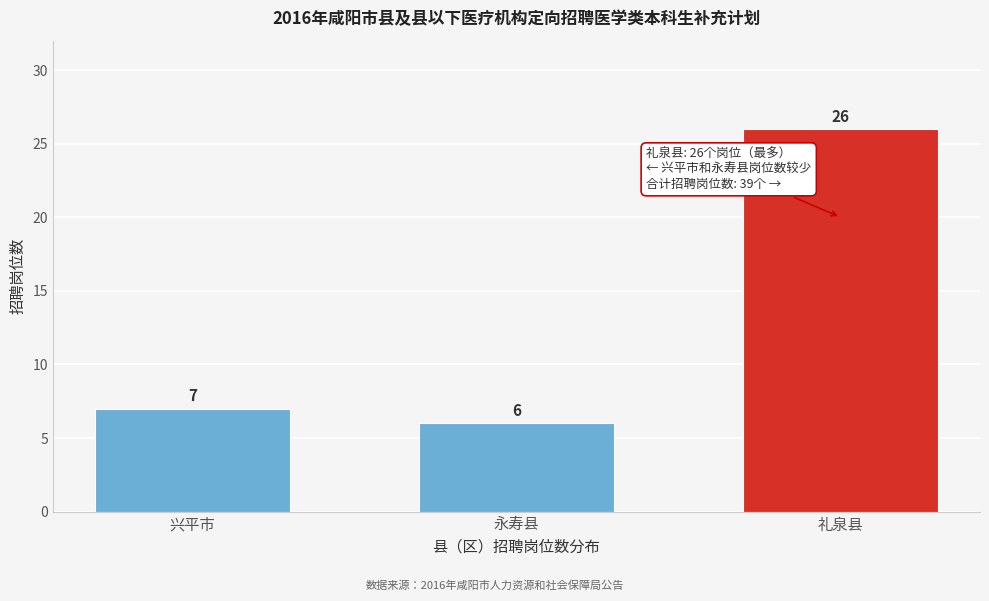

Reading right to left, transcribe all the data shown in this chart.

礼泉县=26	永寿县=6	兴平市=7